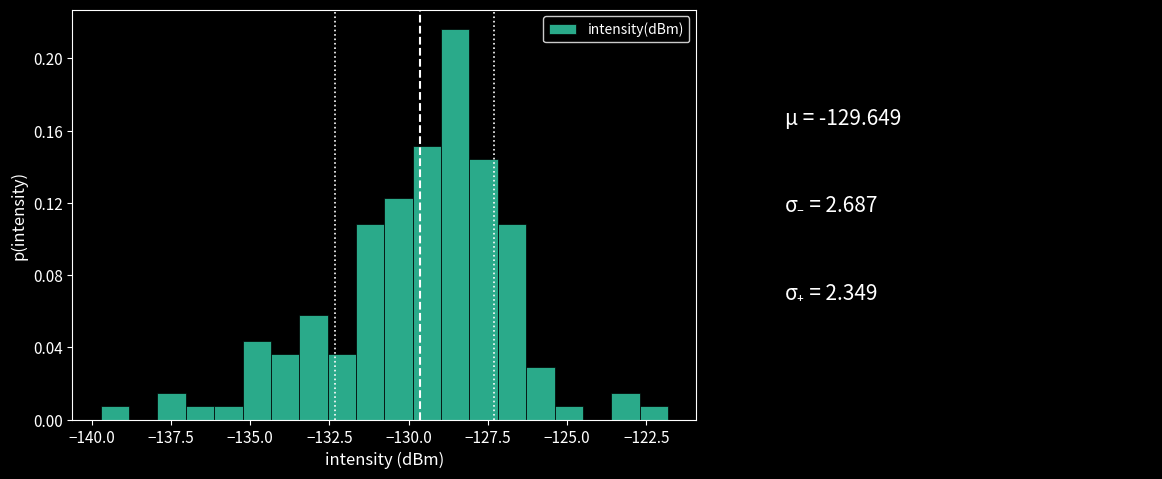

Around what value on the x-axis is the tallest bar? Give the approximate position of its centre, as read against the axis.

-128.5